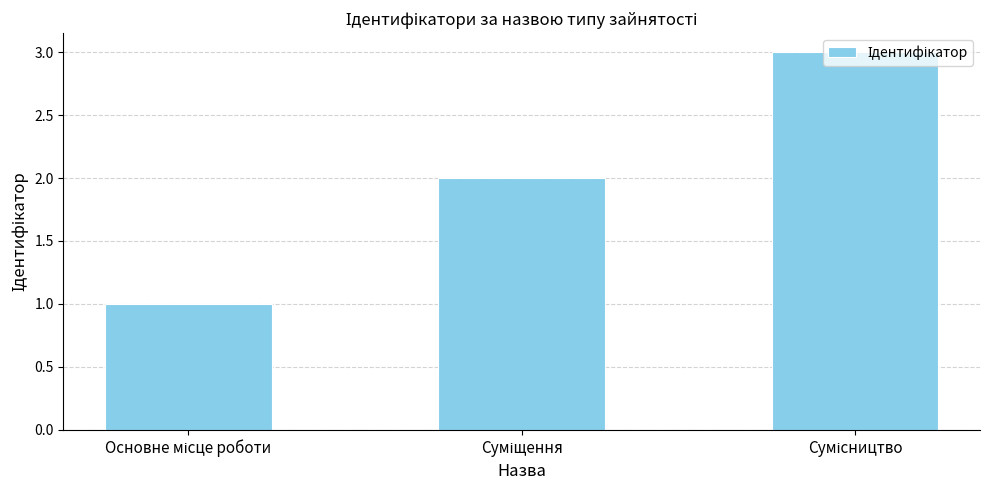

Does the chart contain stacked bars?

No